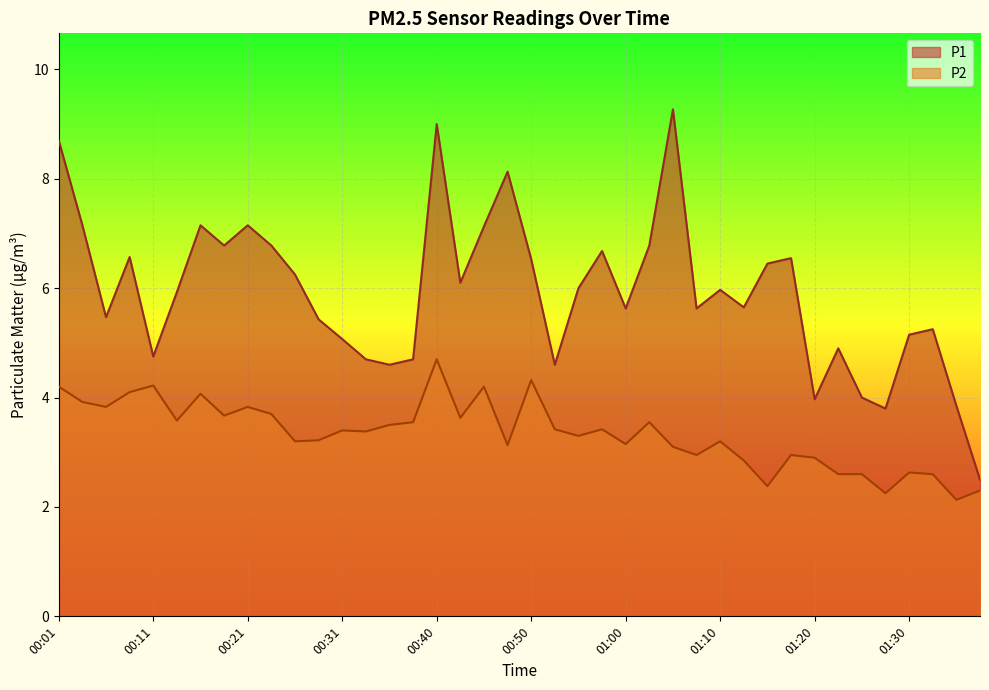

What are all the series names shown in the legend?

P1, P2